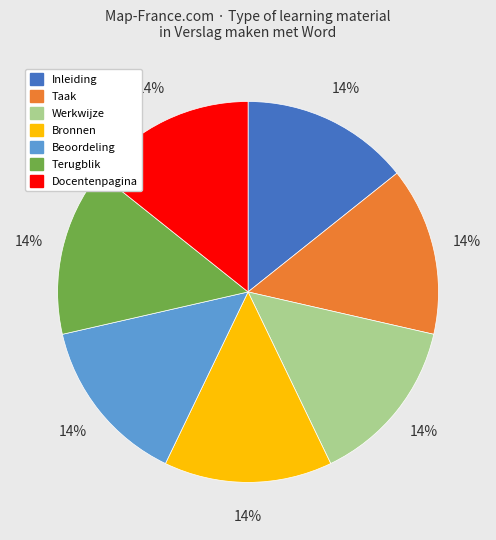

Is Inleiding the majority of the pie?

No